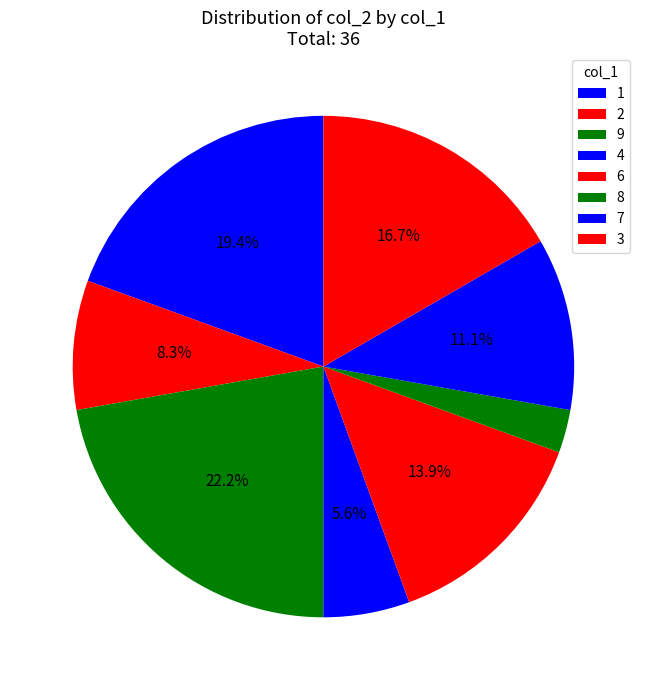

How many segments does this pie chart have?

8